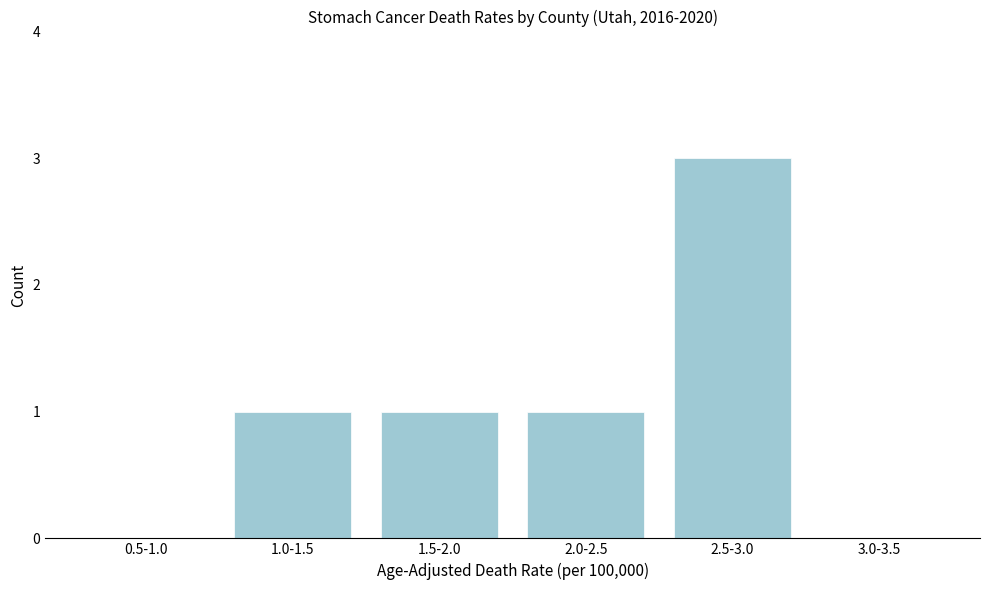

Reading right to left, extract all data points from this chart.

3.0-3.5=0	2.5-3.0=3	2.0-2.5=1	1.5-2.0=1	1.0-1.5=1	0.5-1.0=0